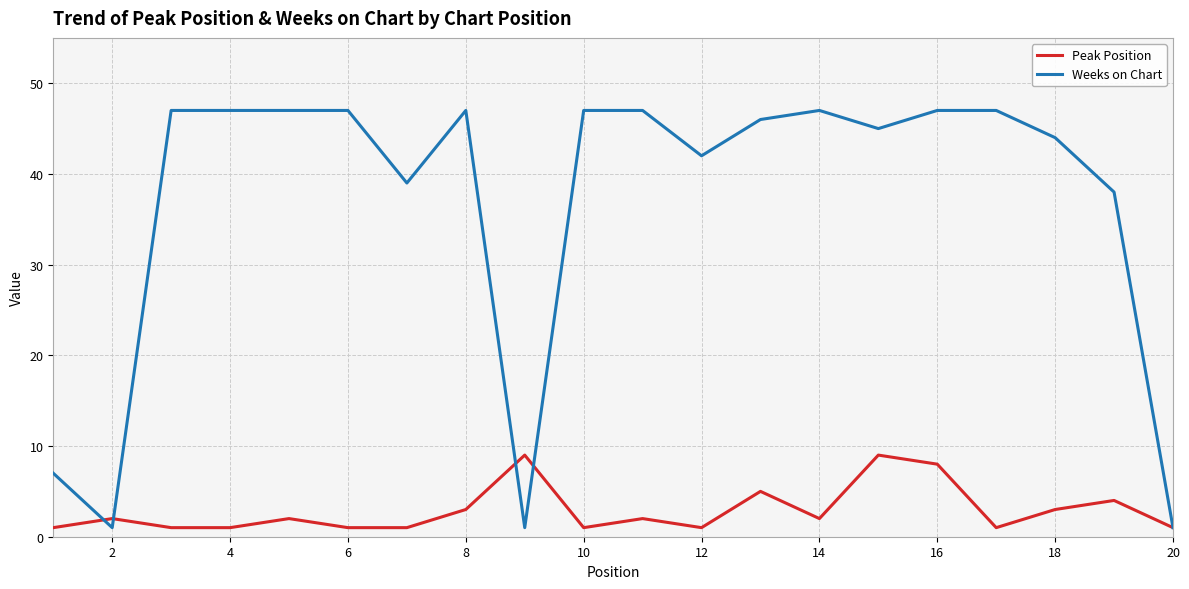

What is the maximum value for Weeks on Chart?

47